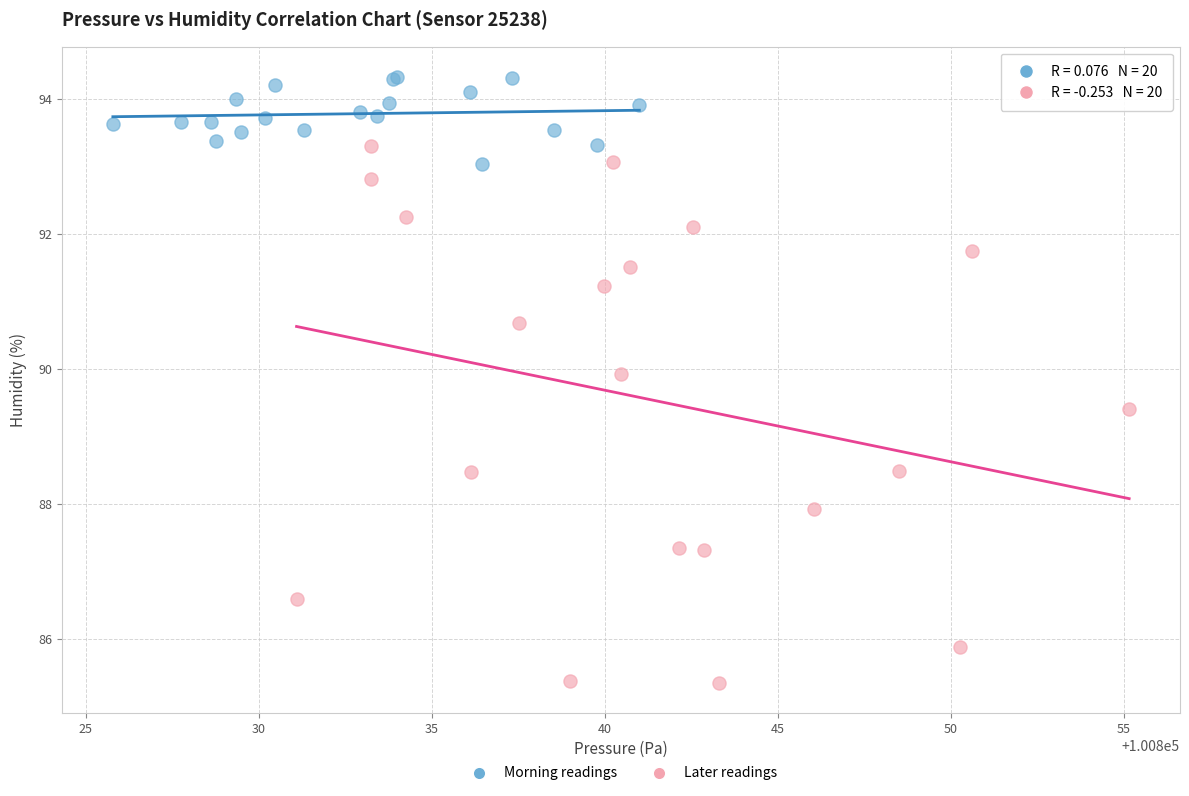

What are all the series names shown in the legend?

Morning readings, Later readings